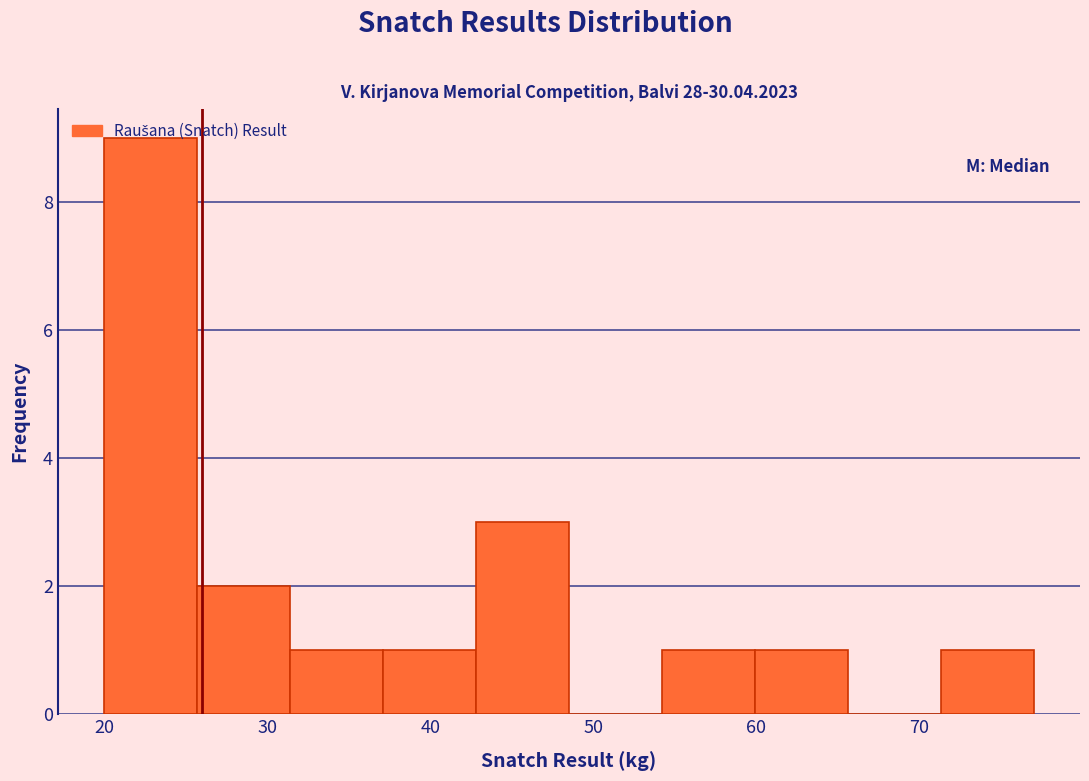

Reading left to right, list every bar in this chart as the range it spans on the x-axis followed by its height. Neither the bar edges nor the heights are printed on the chart, so give them approximately, as read against the axes.

20.0 to 25.7: 9
25.7 to 31.4: 2
31.4 to 37.1: 1
37.1 to 42.8: 1
42.8 to 48.5: 3
48.5 to 54.2: 0
54.2 to 59.9: 1
59.9 to 65.6: 1
65.6 to 71.3: 0
71.3 to 77.0: 1